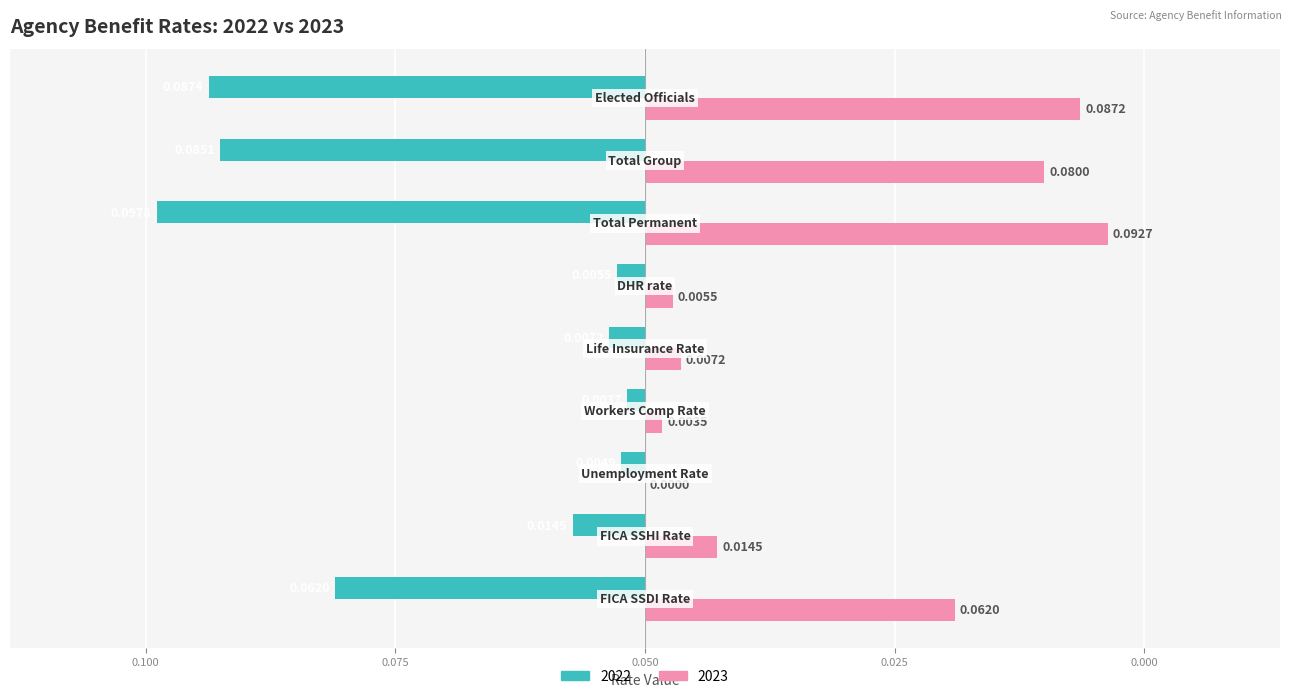

Which series has the widest spread of values?

2022